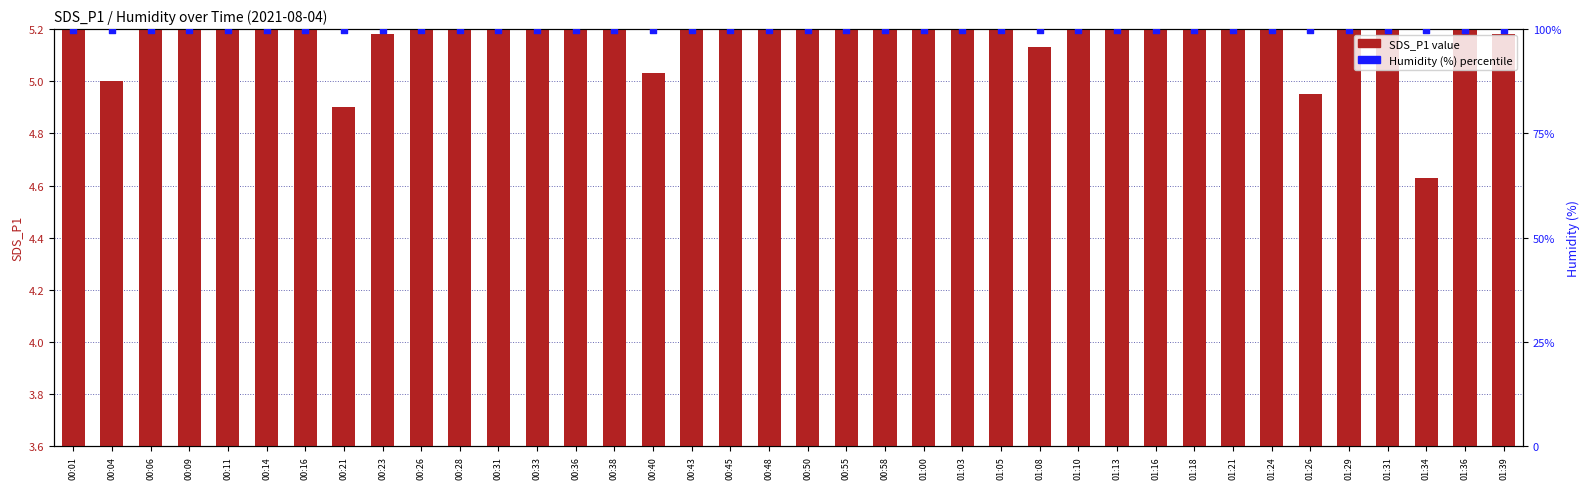

Is the value of SDS_P1 at 01:24 greater than the value of Humidity (%) at 01:05?

No